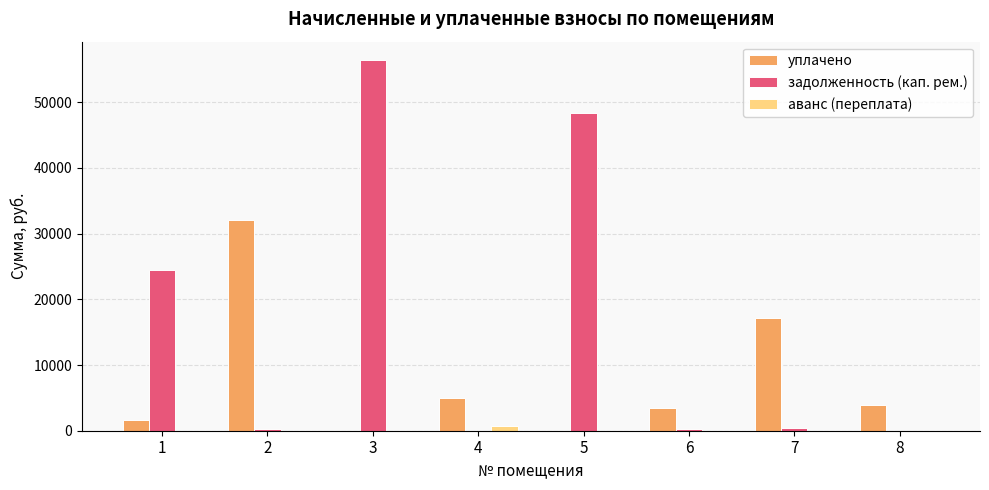

How many categories are shown in the chart?

8